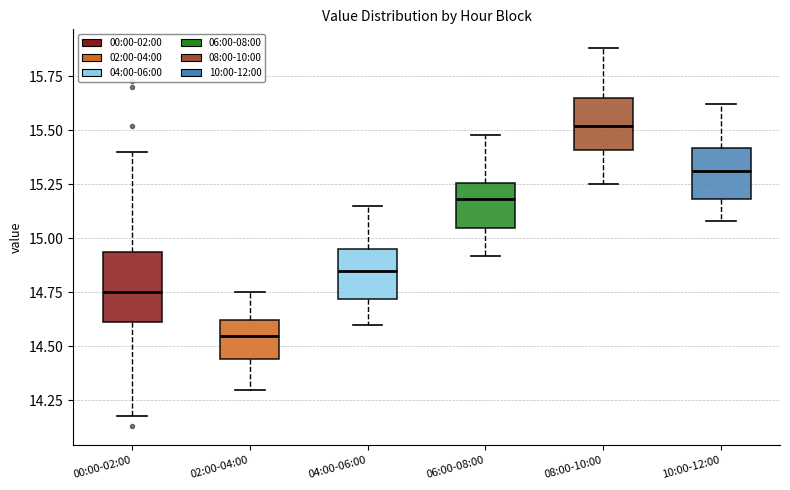

Reading left to right, transcribe this box plot: for each box, give where its median line is, the range the box spans, and where its two whiskers end, as read against the y-axis. The values are not printed on the chart, so give them approximately, as read against the axis.

00:00-02:00: median 14.75, box 14.60 to 14.95, whiskers 14.20 to 15.40
02:00-04:00: median 14.55, box 14.45 to 14.60, whiskers 14.30 to 14.75
04:00-06:00: median 14.85, box 14.70 to 14.95, whiskers 14.60 to 15.15
06:00-08:00: median 15.20, box 15.05 to 15.25, whiskers 14.90 to 15.50
08:00-10:00: median 15.50, box 15.40 to 15.65, whiskers 15.25 to 15.90
10:00-12:00: median 15.30, box 15.20 to 15.40, whiskers 15.10 to 15.60